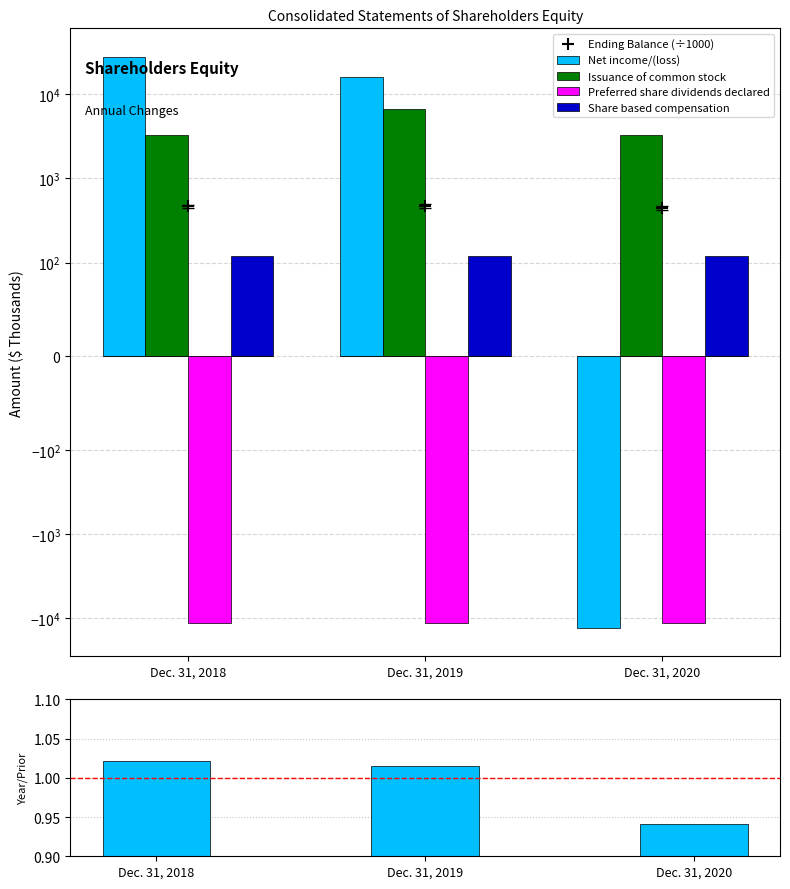

Is the value of Share based compensation at Dec. 31, 2020 greater than the value of Balance ratio at Dec. 31, 2019?

Yes